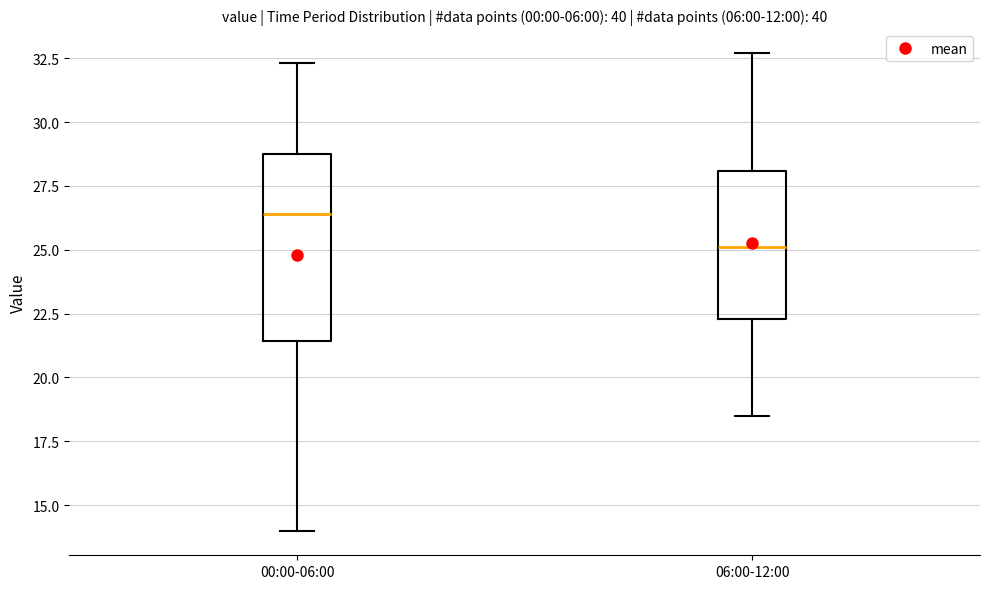

Where does the lower whisker of the box for 06:00-12:00 end on the y-axis? The values are not printed on the chart, so give them approximately, as read against the axis.

18.5